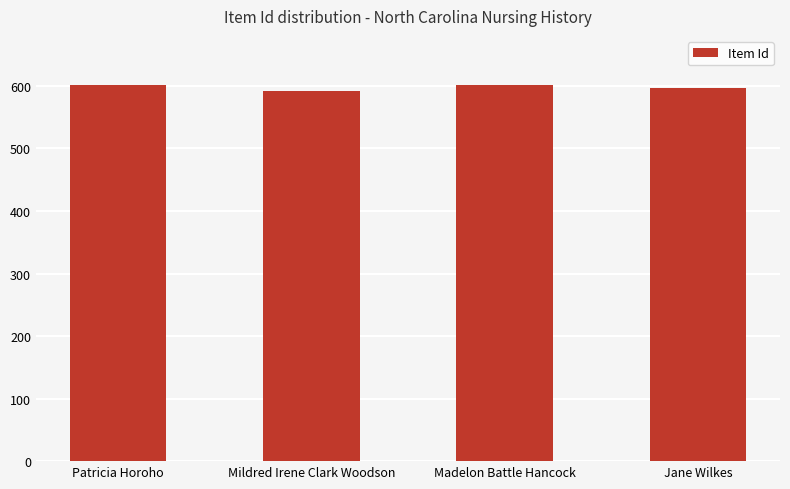

What is the maximum value shown in the chart?

602